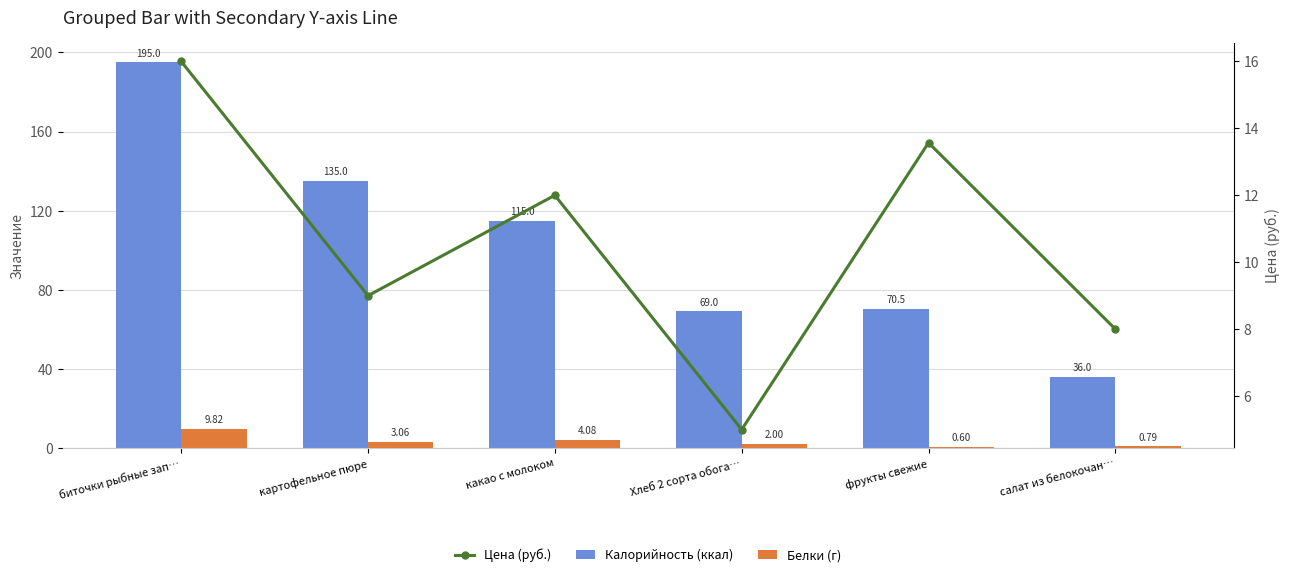

What is the average value of the Белки (г) series?

3.4